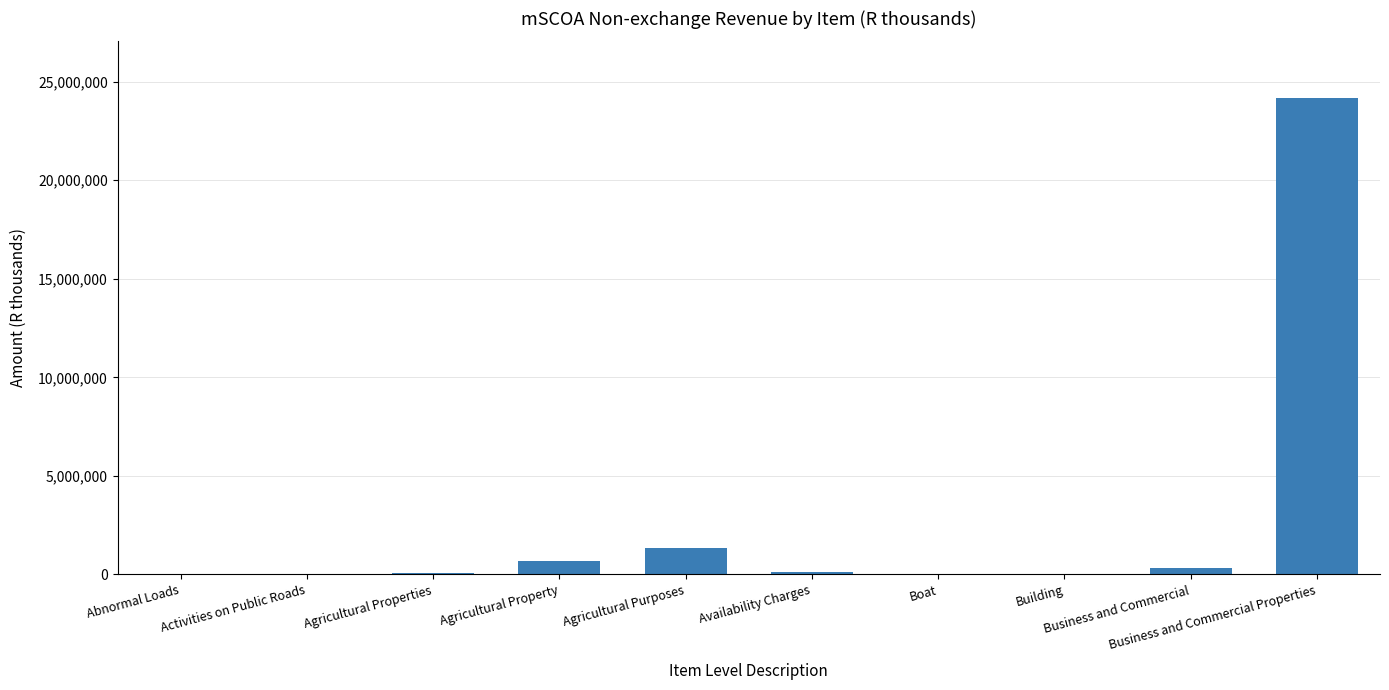

Count the number of categories in the chart.

10